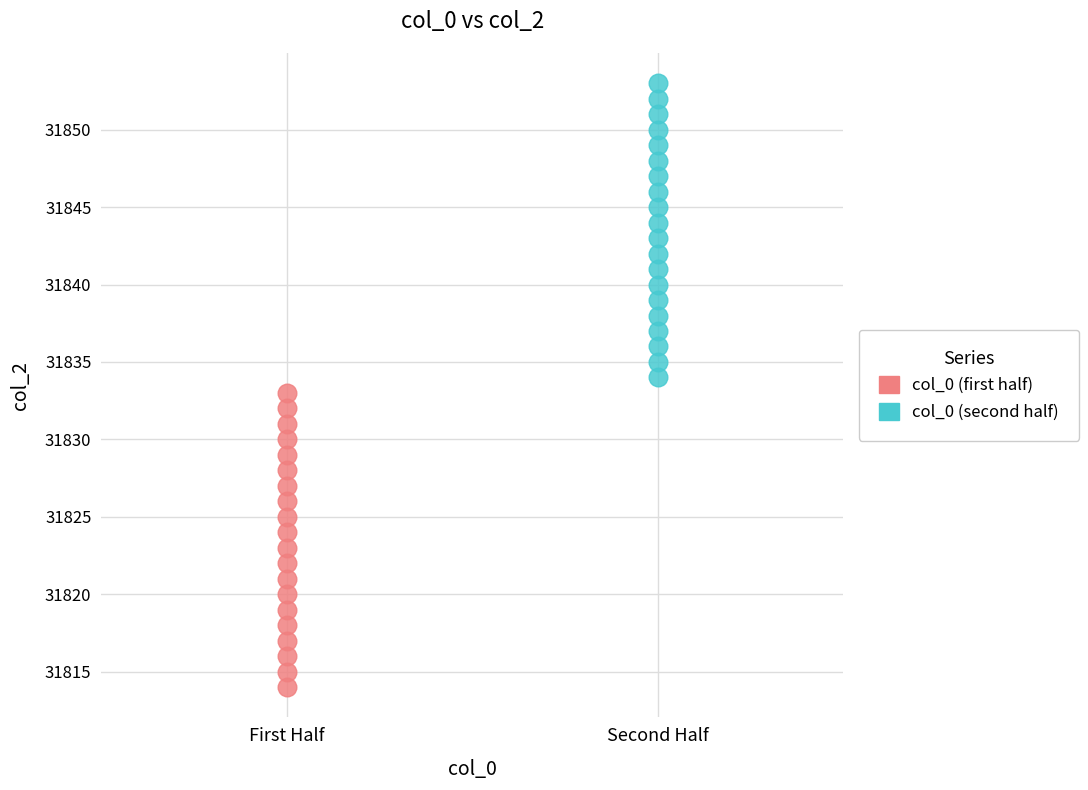

Which series reaches the minimum Y coordinate?

col_0 (first half)